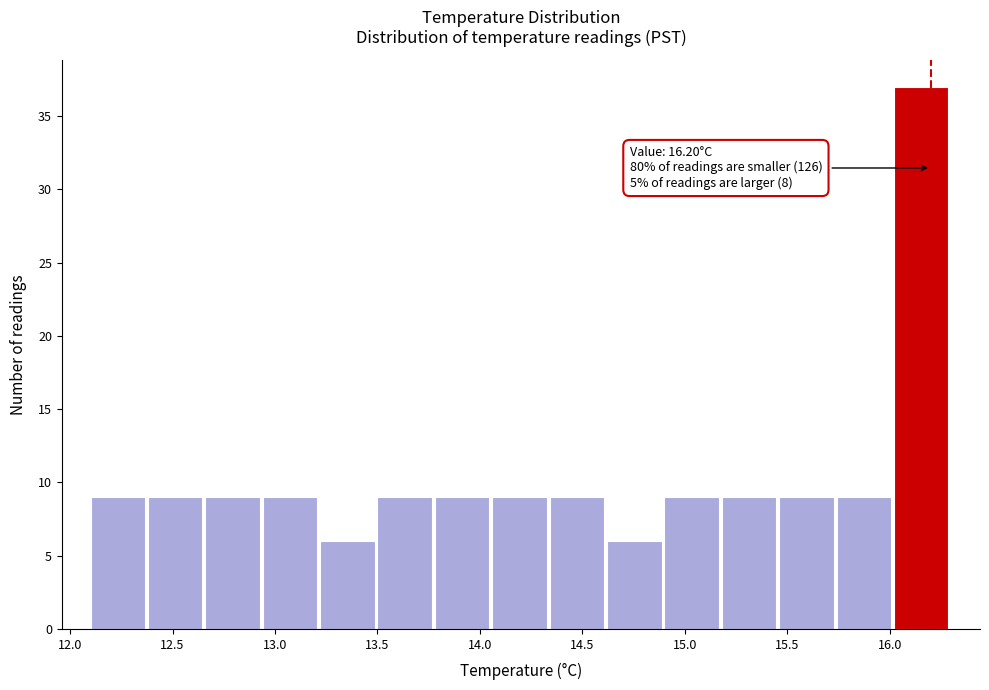

Over which range of the x-axis is the bar tallest?

16.02 to 16.30